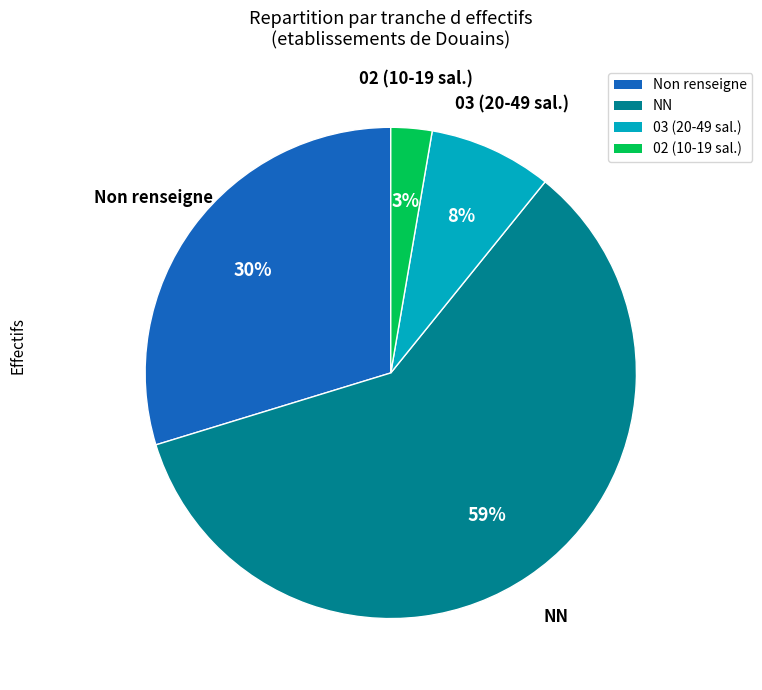

What percentage is the 02 (10-19 sal.) slice, to the nearest percent?

3%